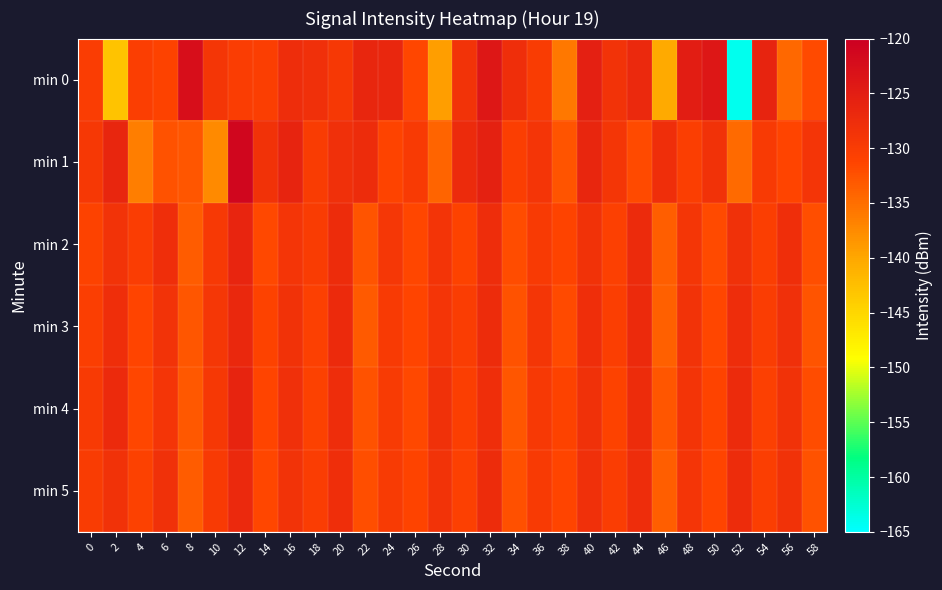

Between 56 and 28, which is larger?

56